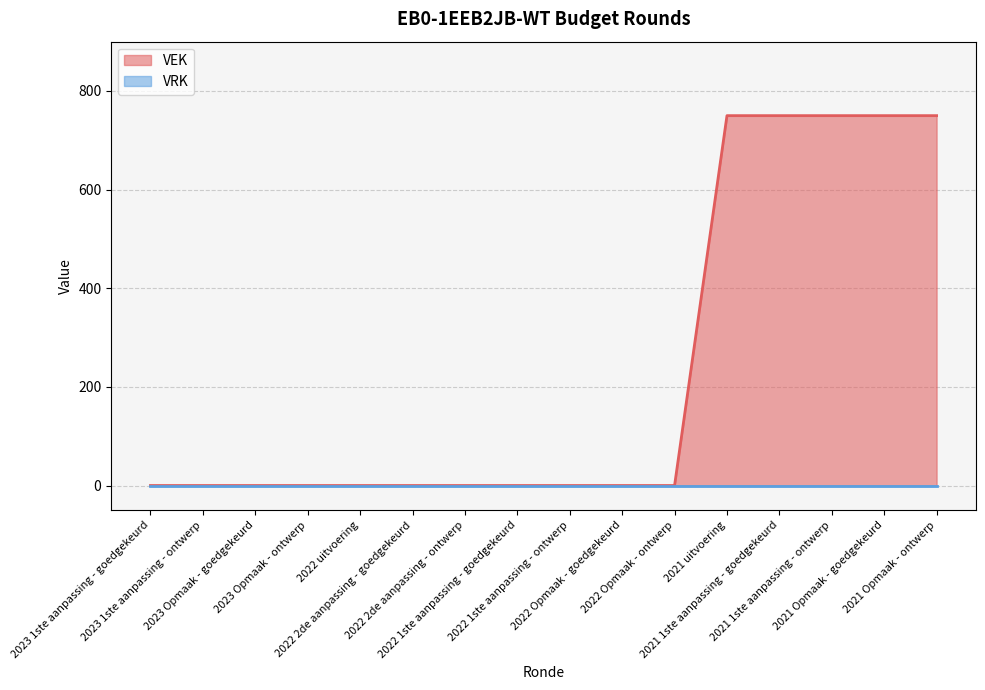

True or false: the data shows -422 at 2022 1ste aanpassing - goedgekeurd.

False